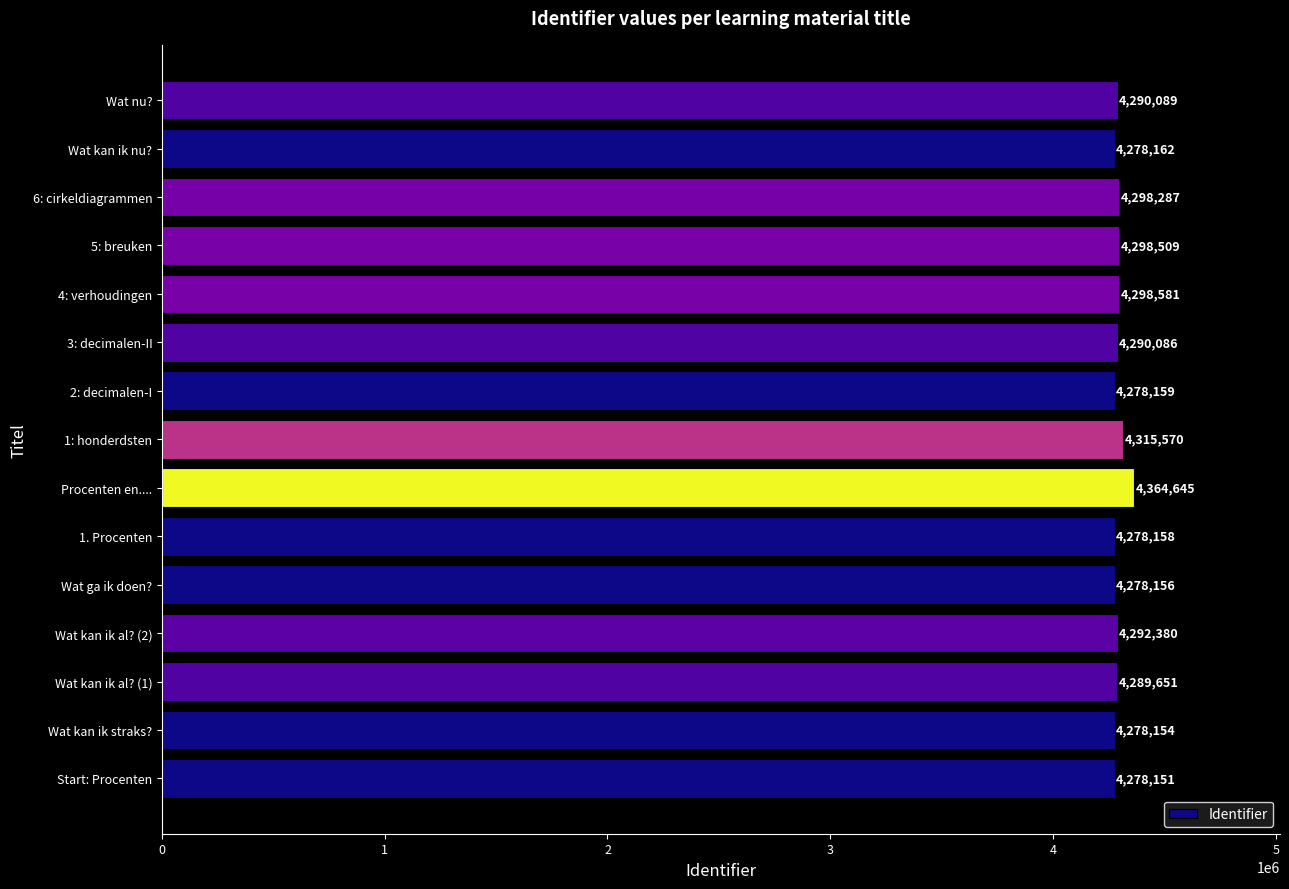

What is the minimum value shown in the chart?

4278151